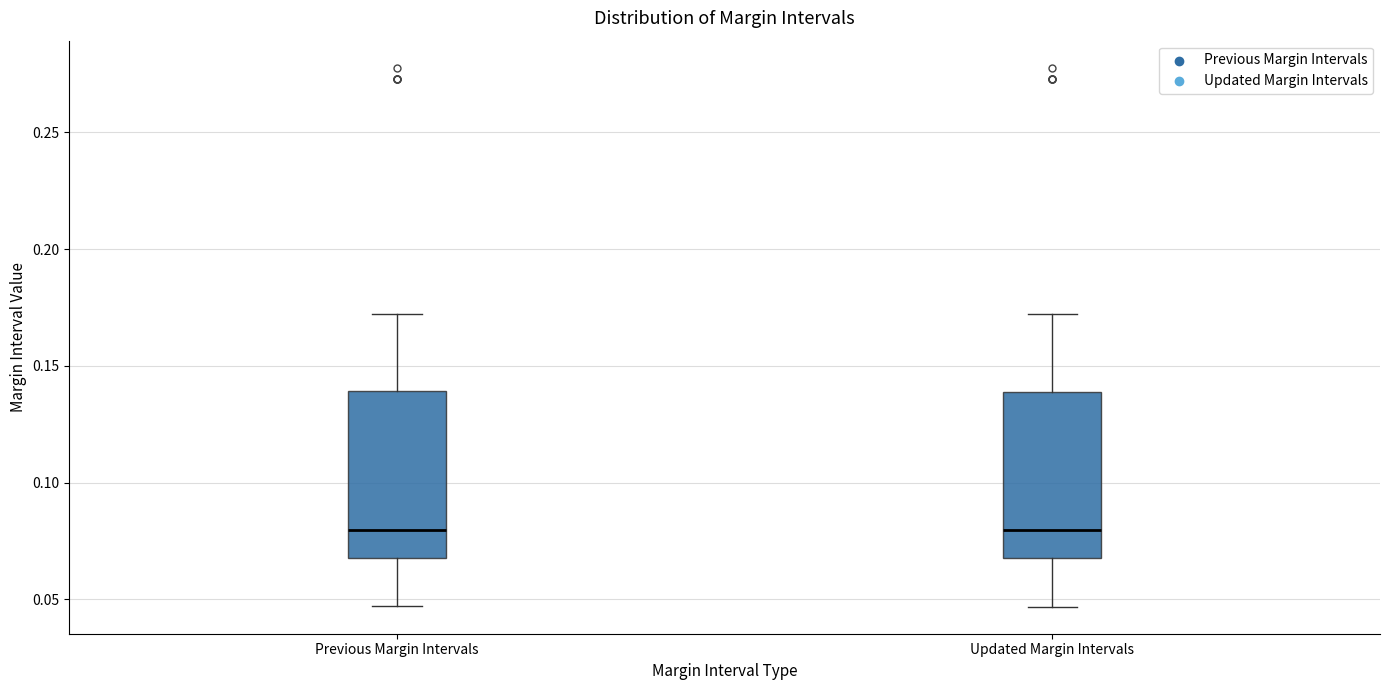

Reading left to right, transcribe this box plot: for each box, give where its median line is, the range the box spans, and where its two whiskers end, as read against the y-axis. The values are not printed on the chart, so give them approximately, as read against the axis.

Previous Margin Intervals: median 0.080, box 0.070 to 0.140, whiskers 0.045 to 0.170
Updated Margin Intervals: median 0.080, box 0.070 to 0.140, whiskers 0.045 to 0.170